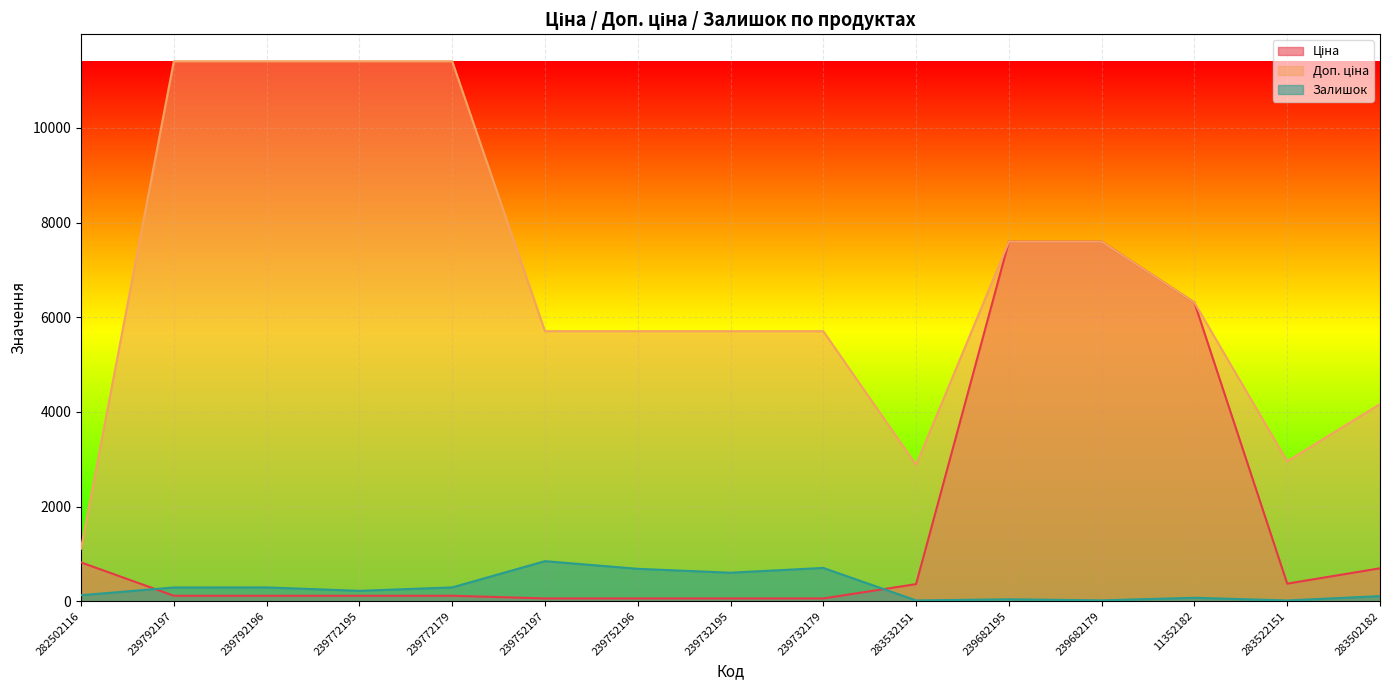

At which label is Доп. ціна closest to 6259?

11352182